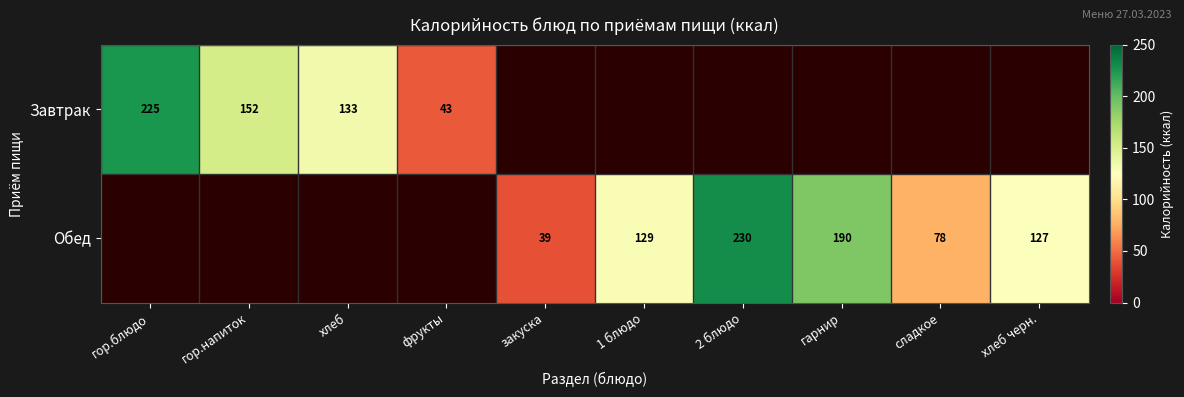

True or false: Обед has a value of 60.3 at гарнир.

False